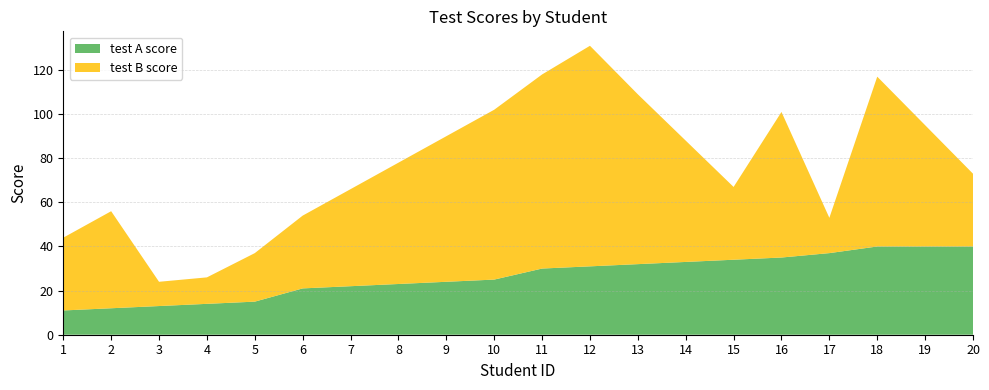

Reading left to right, extract all data points from this chart.

test A score: 11	12	13	14	15	21	22	23	24	25	30	31	32	33	34	35	37	40	40	40
test B score: 33	44	11	12	22	33	44	55	66	77	88	100	77	55	33	66	16	77	55	33